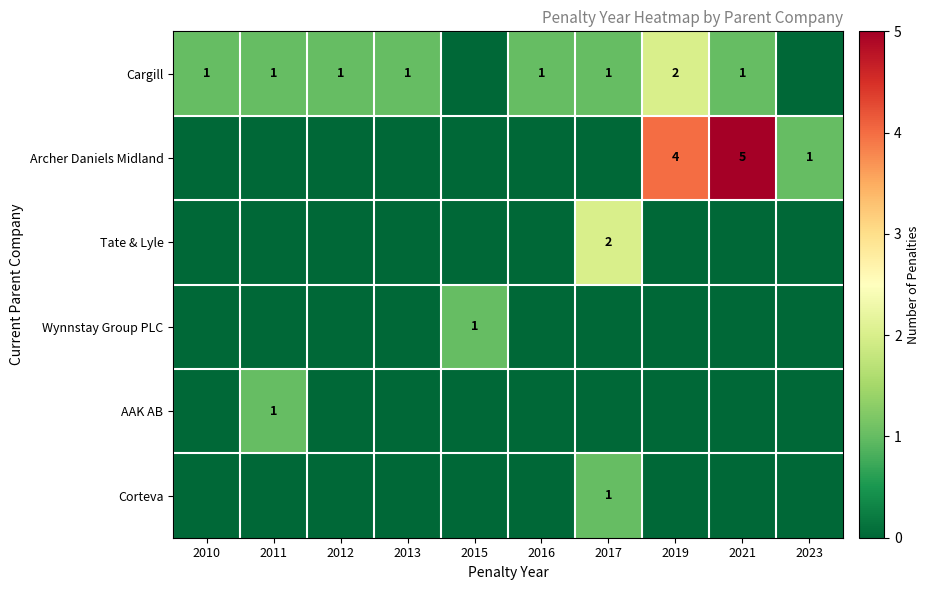

What is the total value across all series at 2015?

1